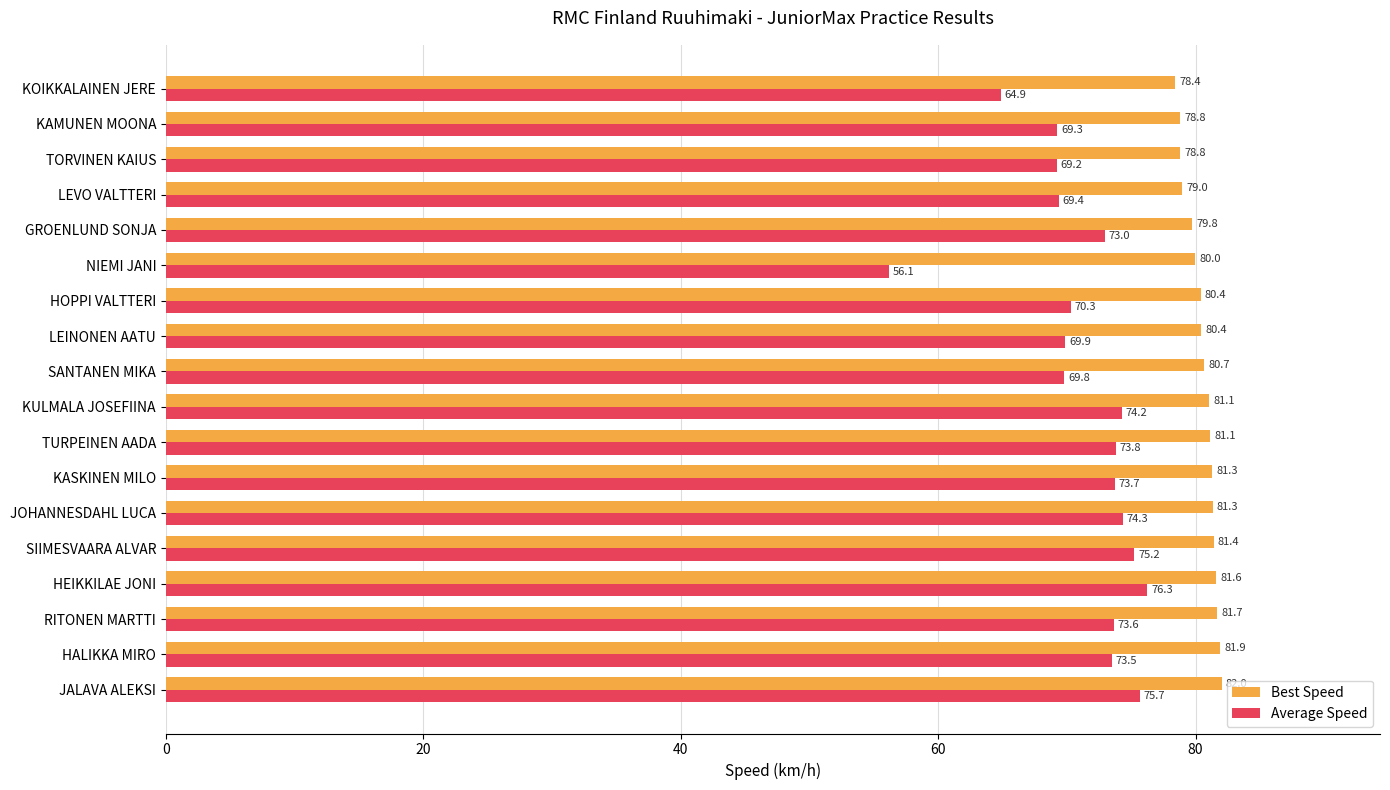

How many data points in Average Speed are above 73?

9